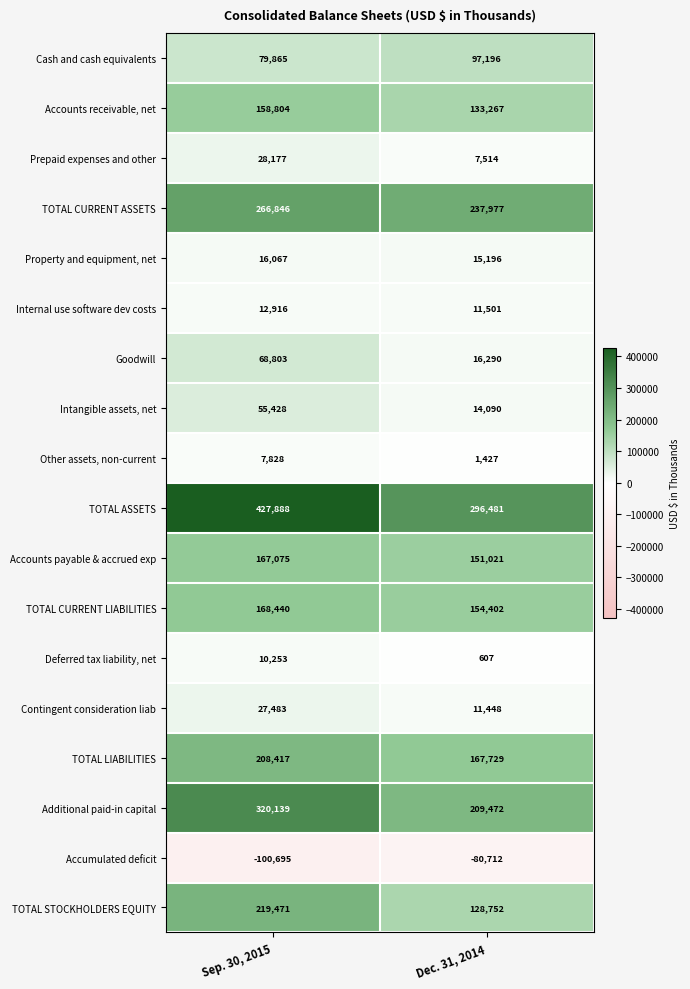

What is the greatest value displayed?

427888